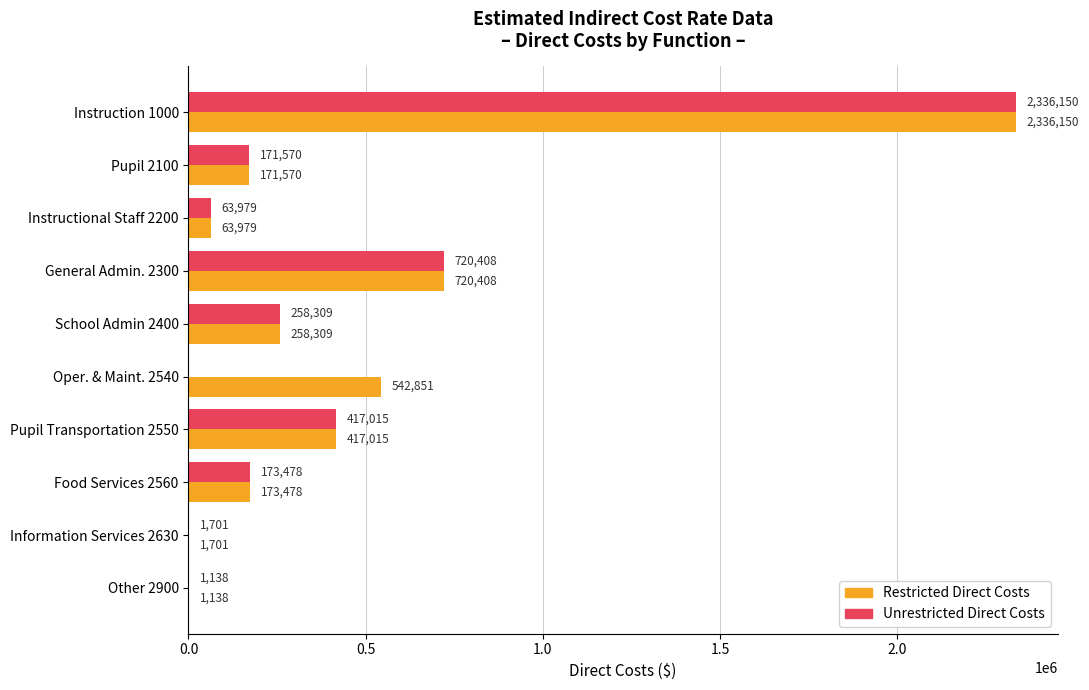

What are all the series names shown in the legend?

Restricted Direct Costs, Unrestricted Direct Costs